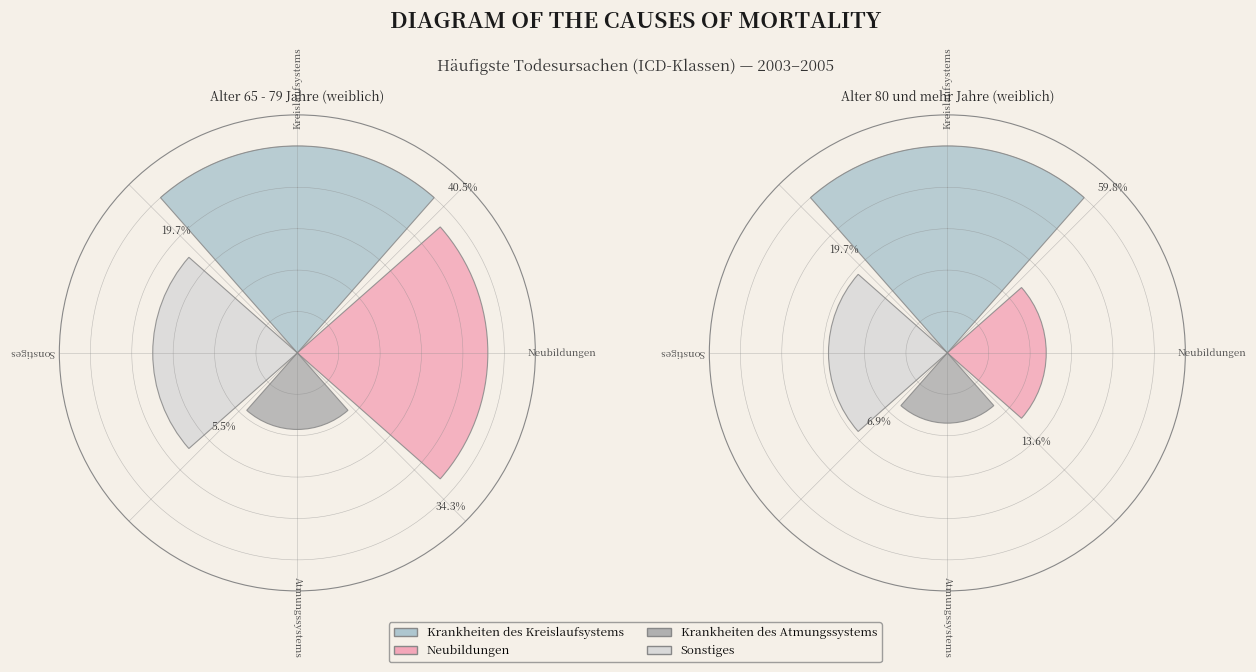

What is the largest slice in the pie chart?

80 und mehr